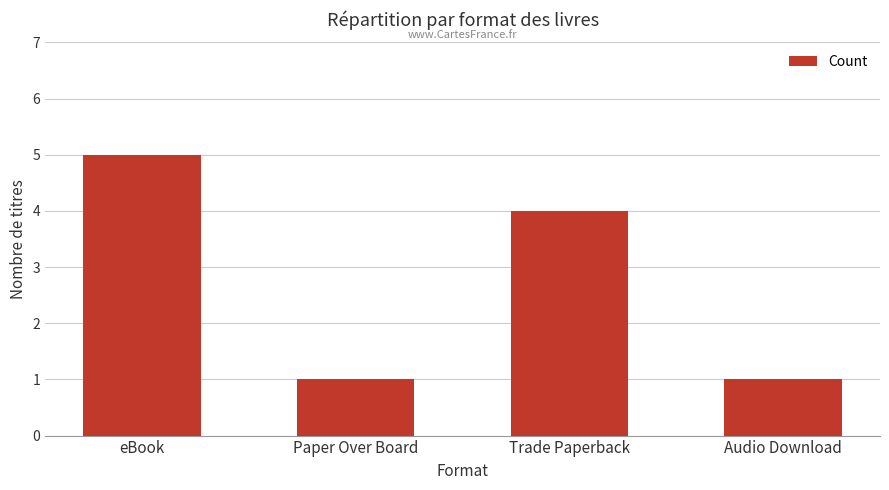

At which label is the value closest to 3?

Trade Paperback